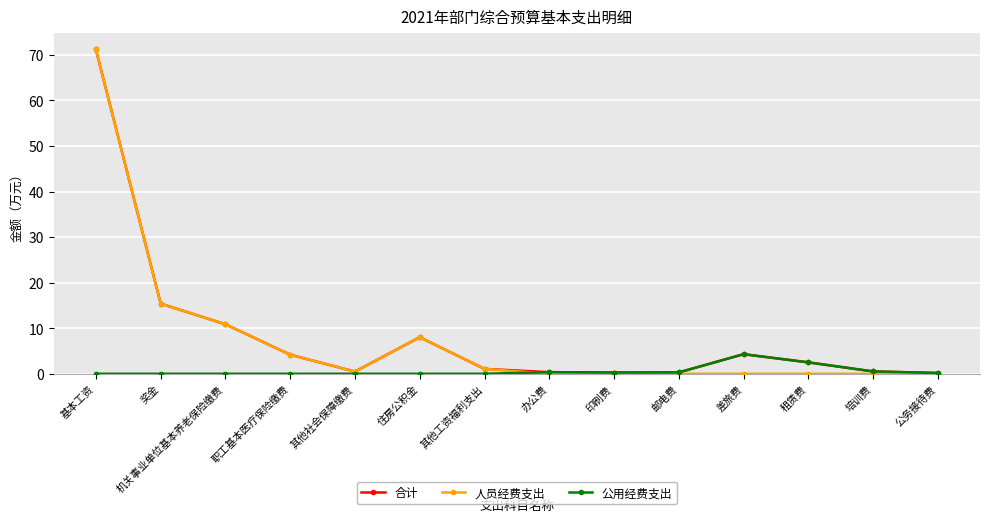

What is the spread (max minus min) of values at 差旅费?

4.3